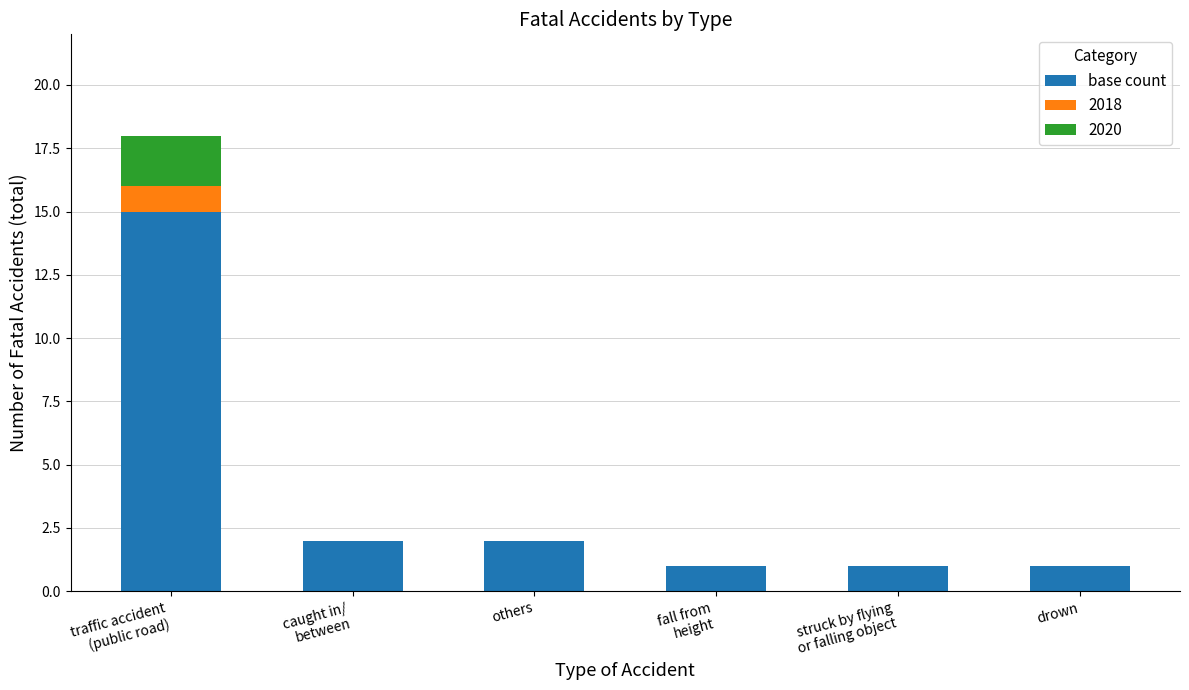

What is the sum of all base count values?

22